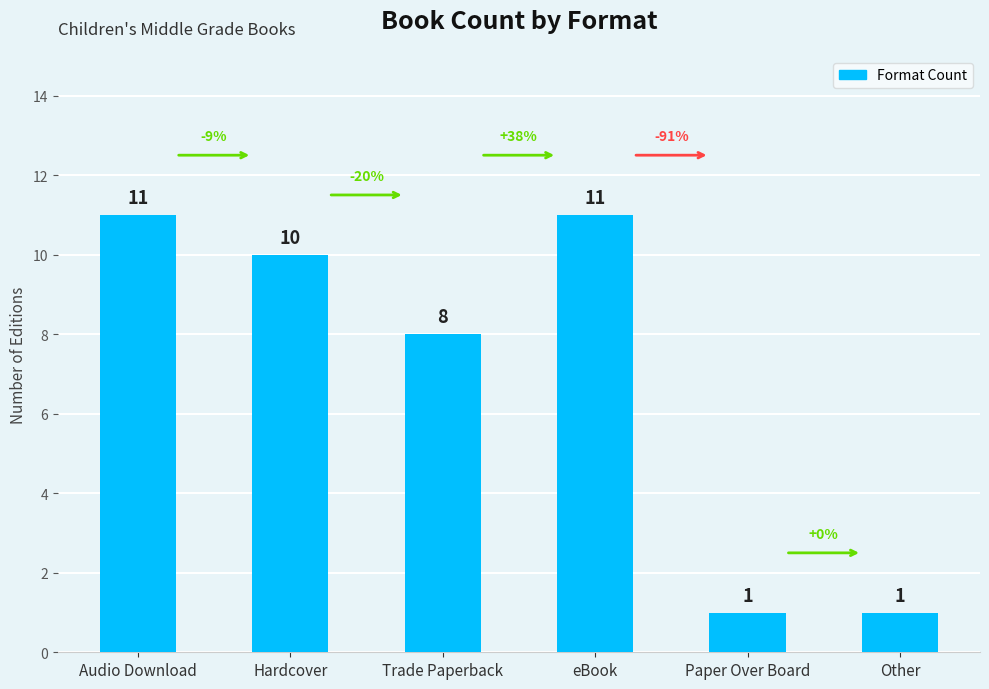

What is the minimum value shown in the chart?

1